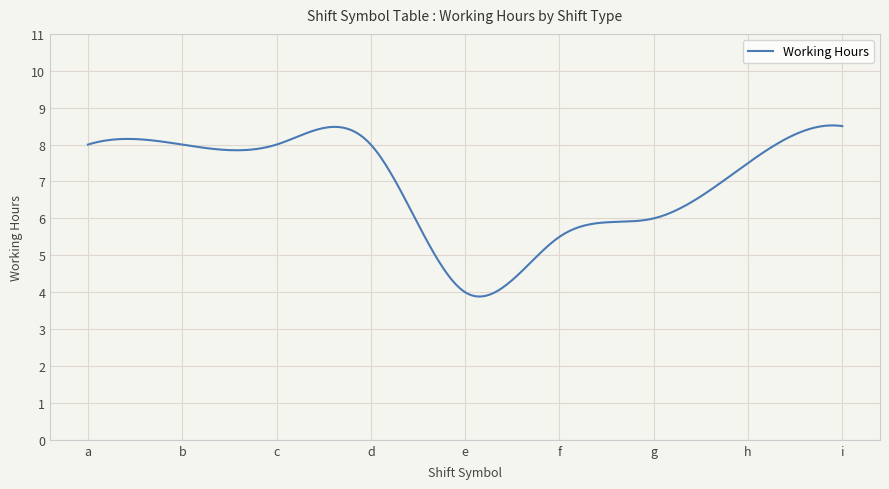

What is the difference between the maximum and minimum values?

4.6